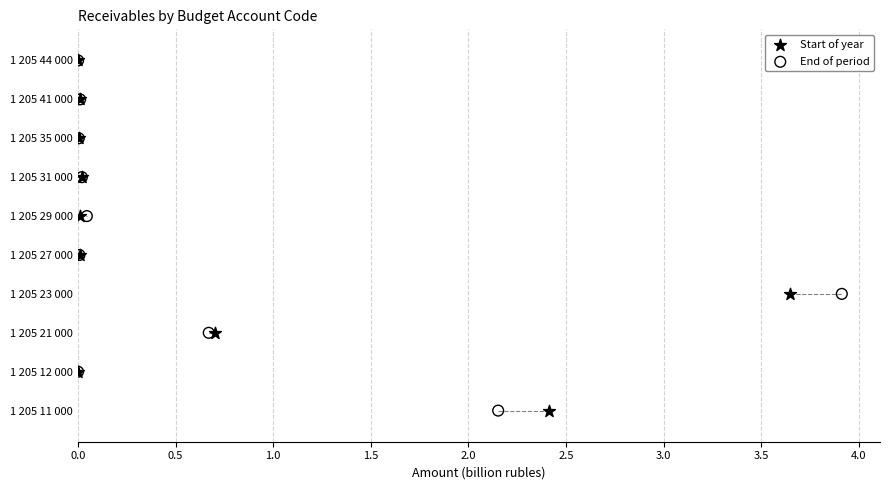

What are all the series names shown in the legend?

Start of year, End of period